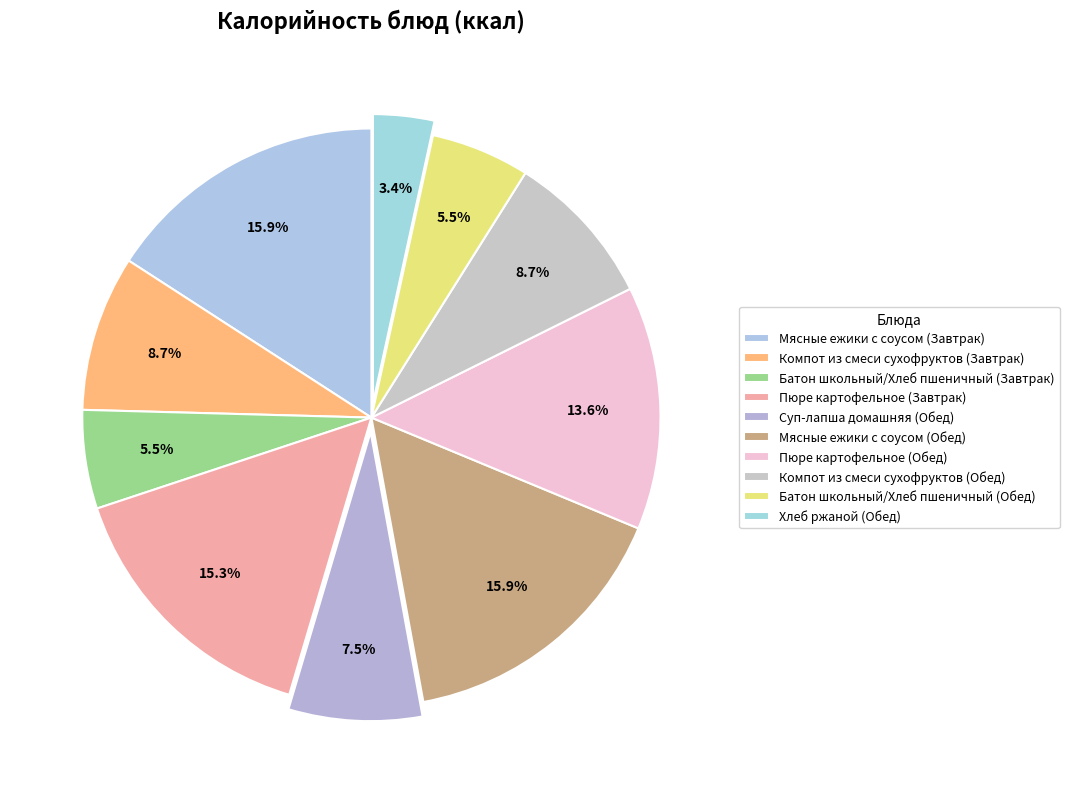

Rank the categories by value from highest to lowest.

Мясные ежики с соусом (Завтрак), Мясные ежики с соусом (Обед), Пюре картофельное (Завтрак), Пюре картофельное (Обед), Компот из смеси сухофруктов (Завтрак), Компот из смеси сухофруктов (Обед), Суп-лапша домашняя (Обед), Батон школьный/Хлеб пшеничный (Завтрак), Батон школьный/Хлеб пшеничный (Обед), Хлеб ржаной (Обед)